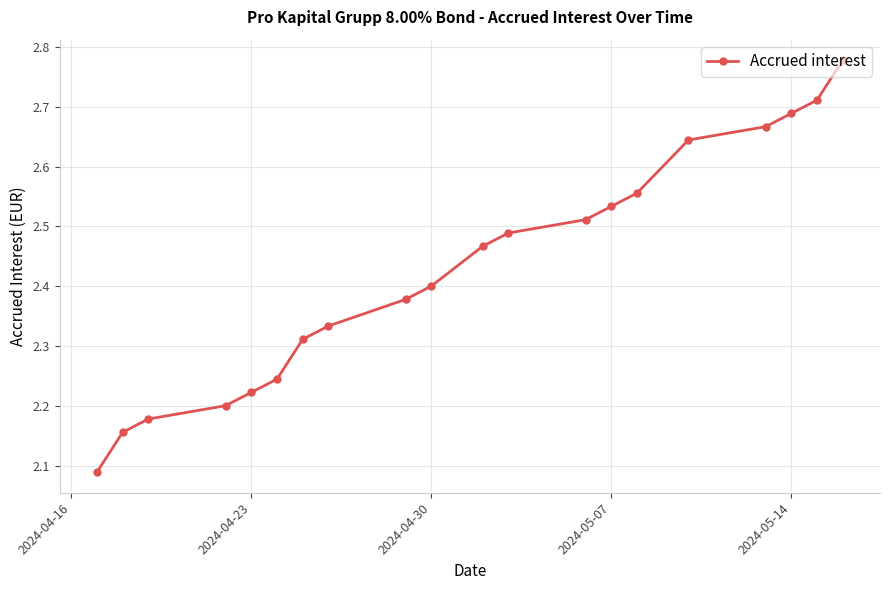

The chart shows a value of 0.5 at 2024-04-23. True or false?

False